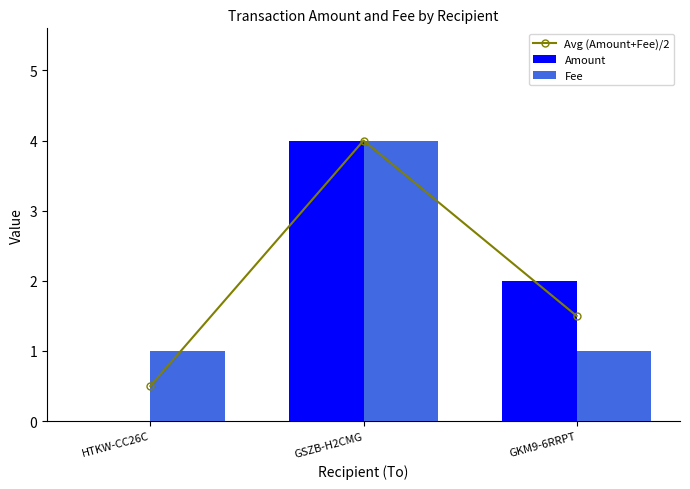

How many categories are shown in the chart?

3